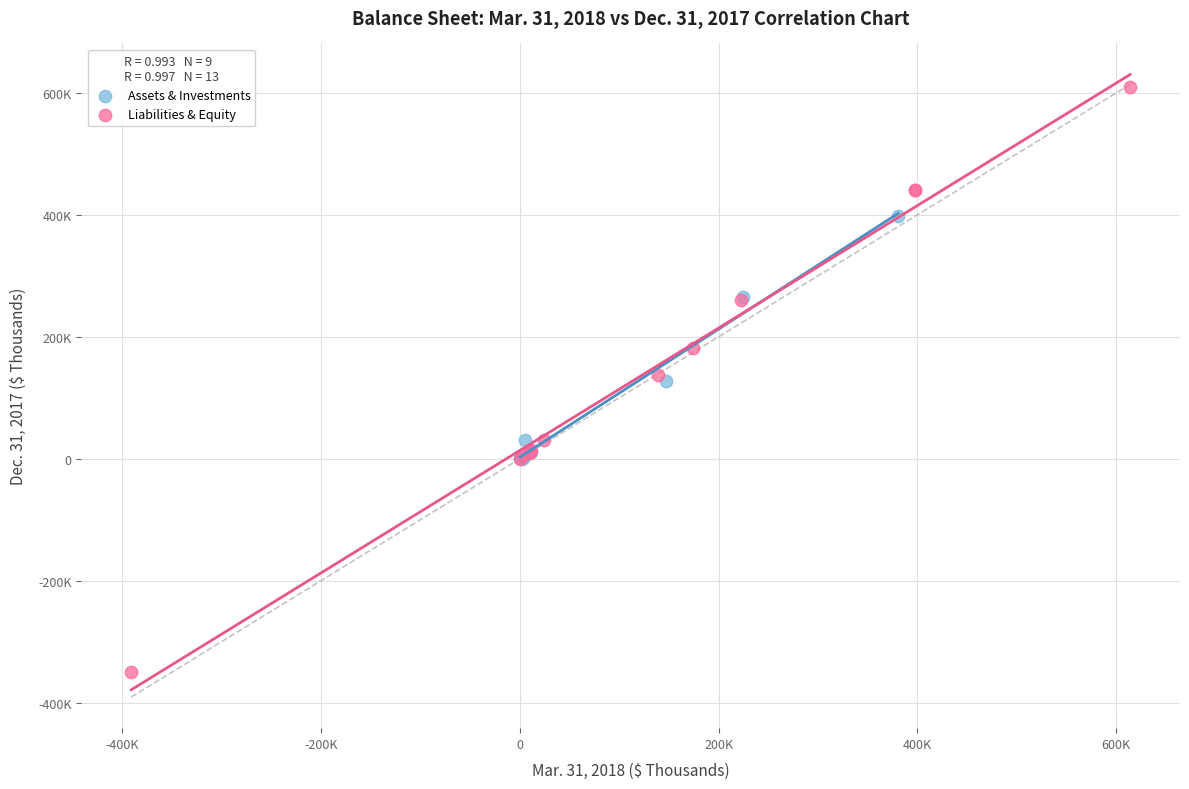

Which series reaches the minimum Y coordinate?

Liabilities & Equity